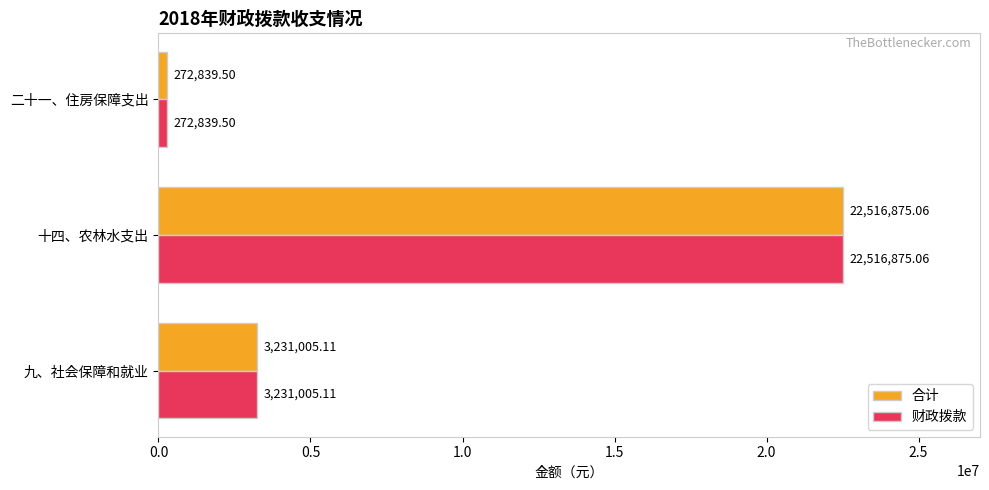

At which category is the sum across all series the highest?

十四、农林水支出